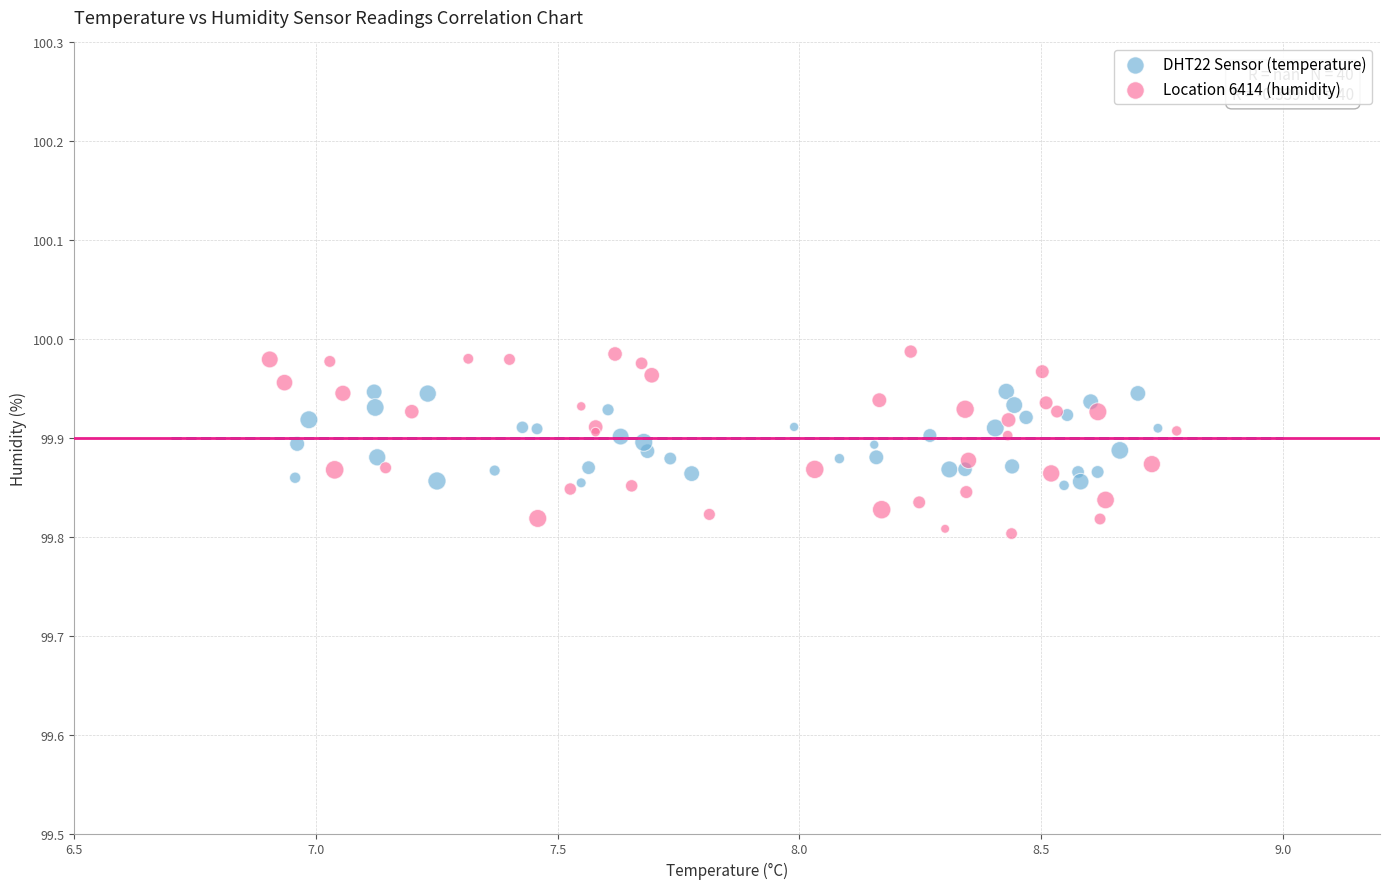

Which series contains the highest Y value?

Location 6414 (humidity)